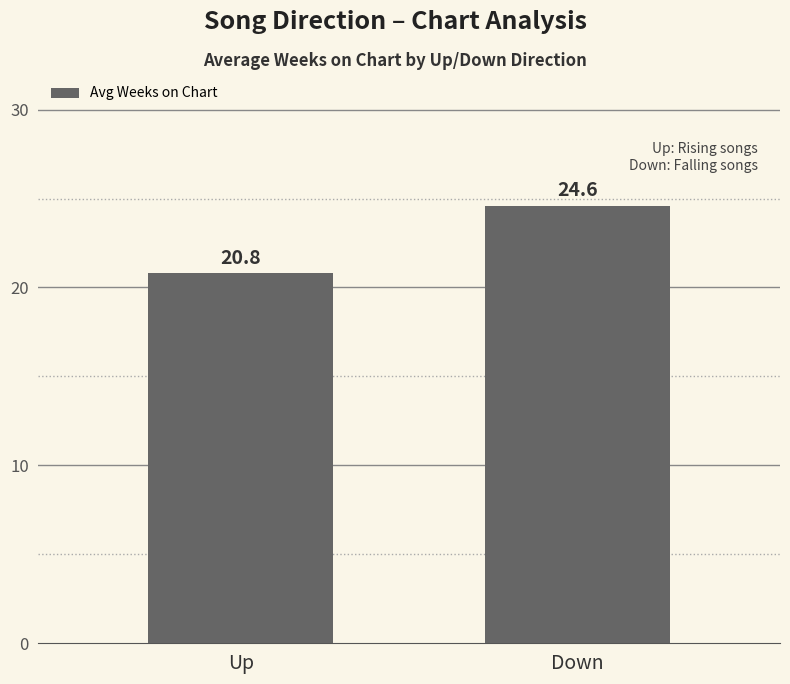

Reading left to right, transcribe all the data shown in this chart.

20.8	24.6